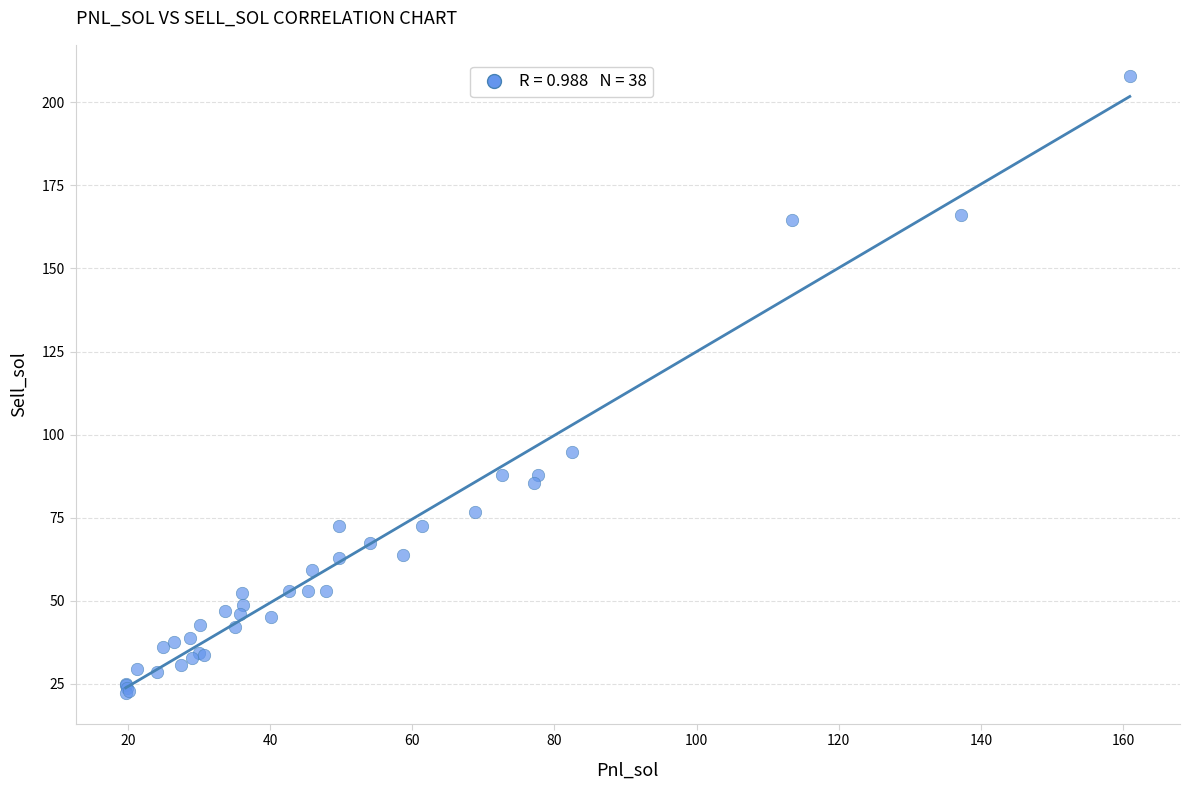

What Y value in the scatter plot is closest to 115?

94.7